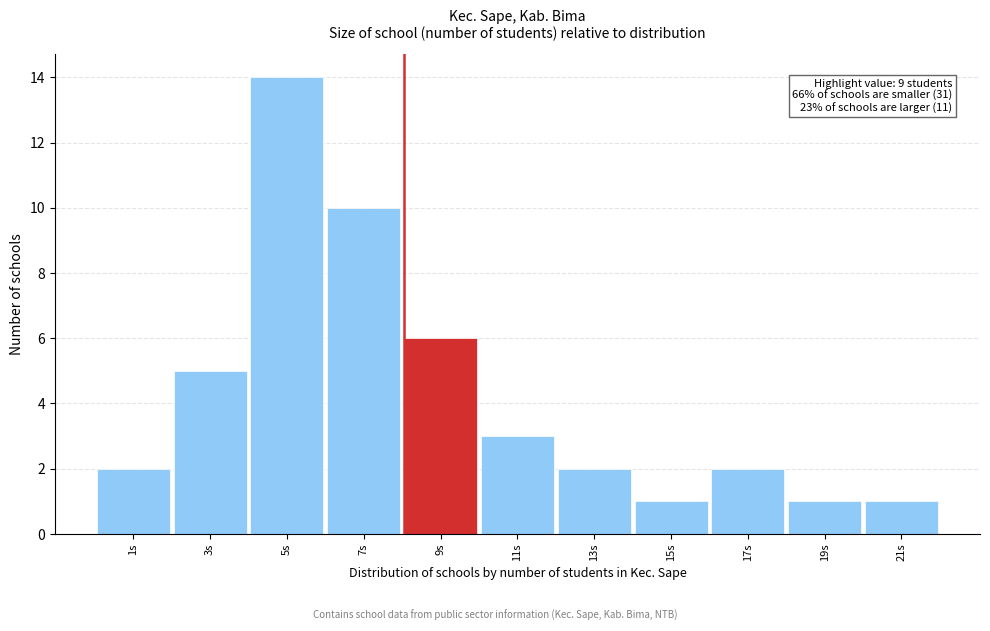

Reading left to right, extract all data points from this chart.

2	5	14	10	6	3	2	1	2	1	1